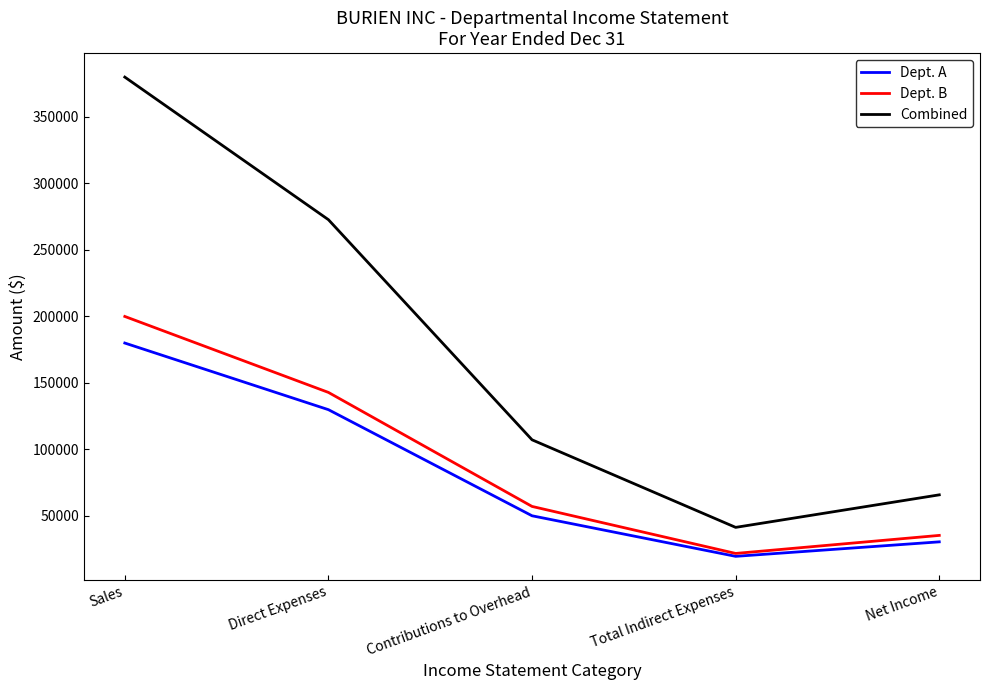

True or false: Dept. B and Combined intersect in this chart.

False